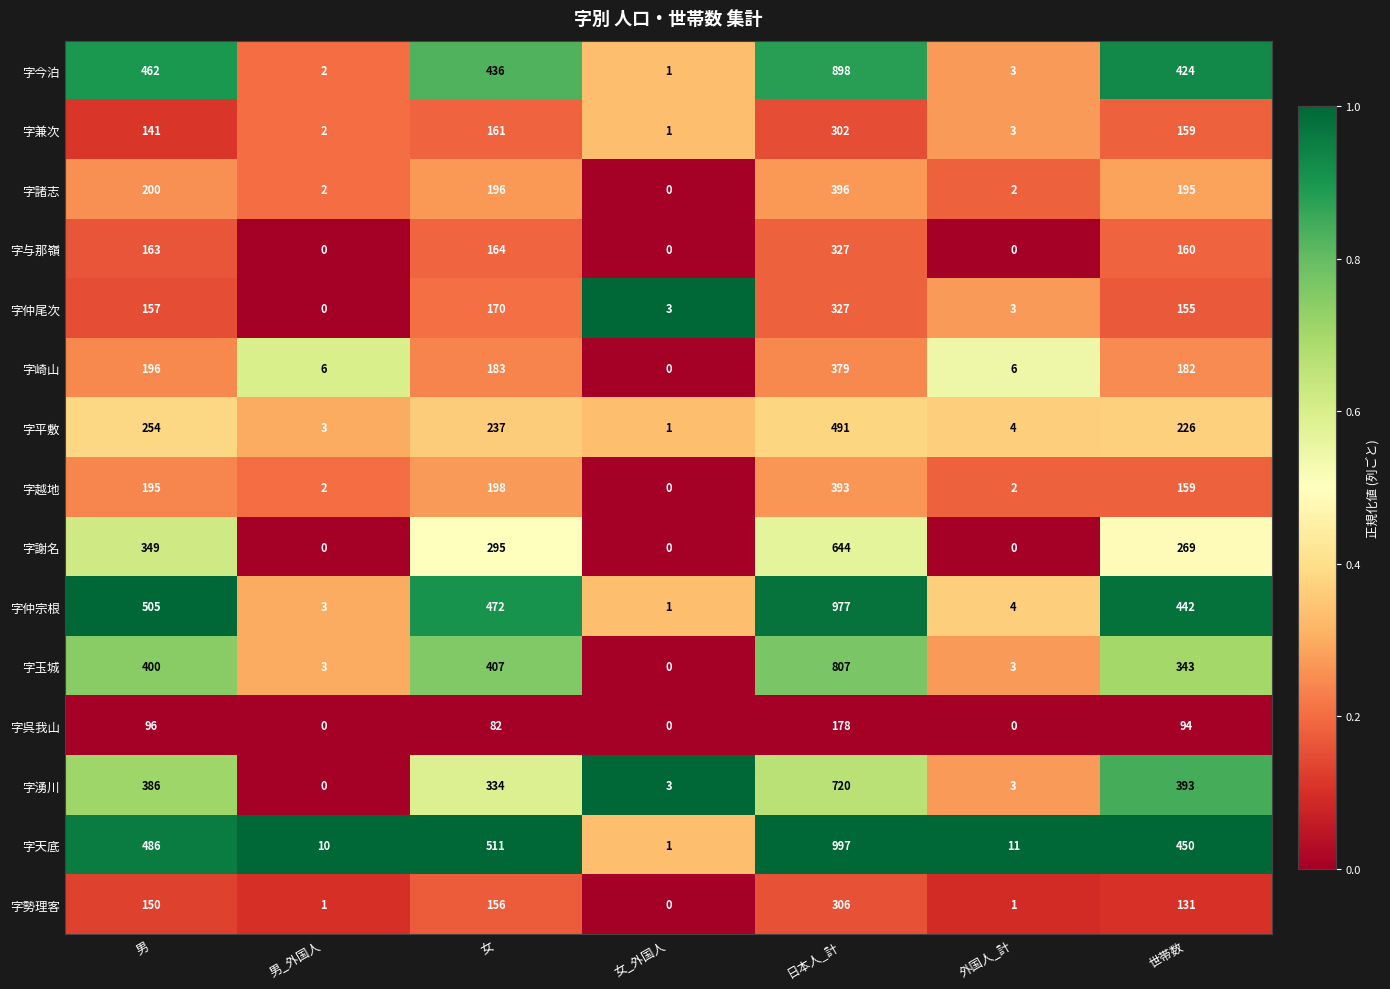

What is the difference between the maximum and minimum values in the 字平敷 series?

490